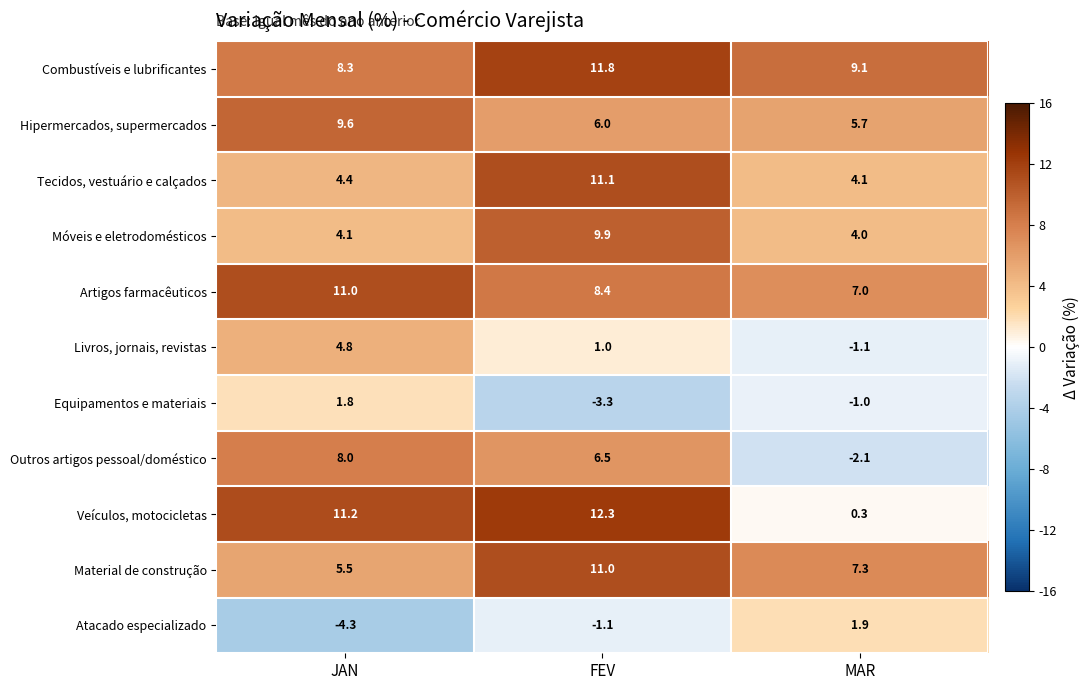

Is it true that Tecidos, vestuário e calçados equals 4.1 at MAR?

True